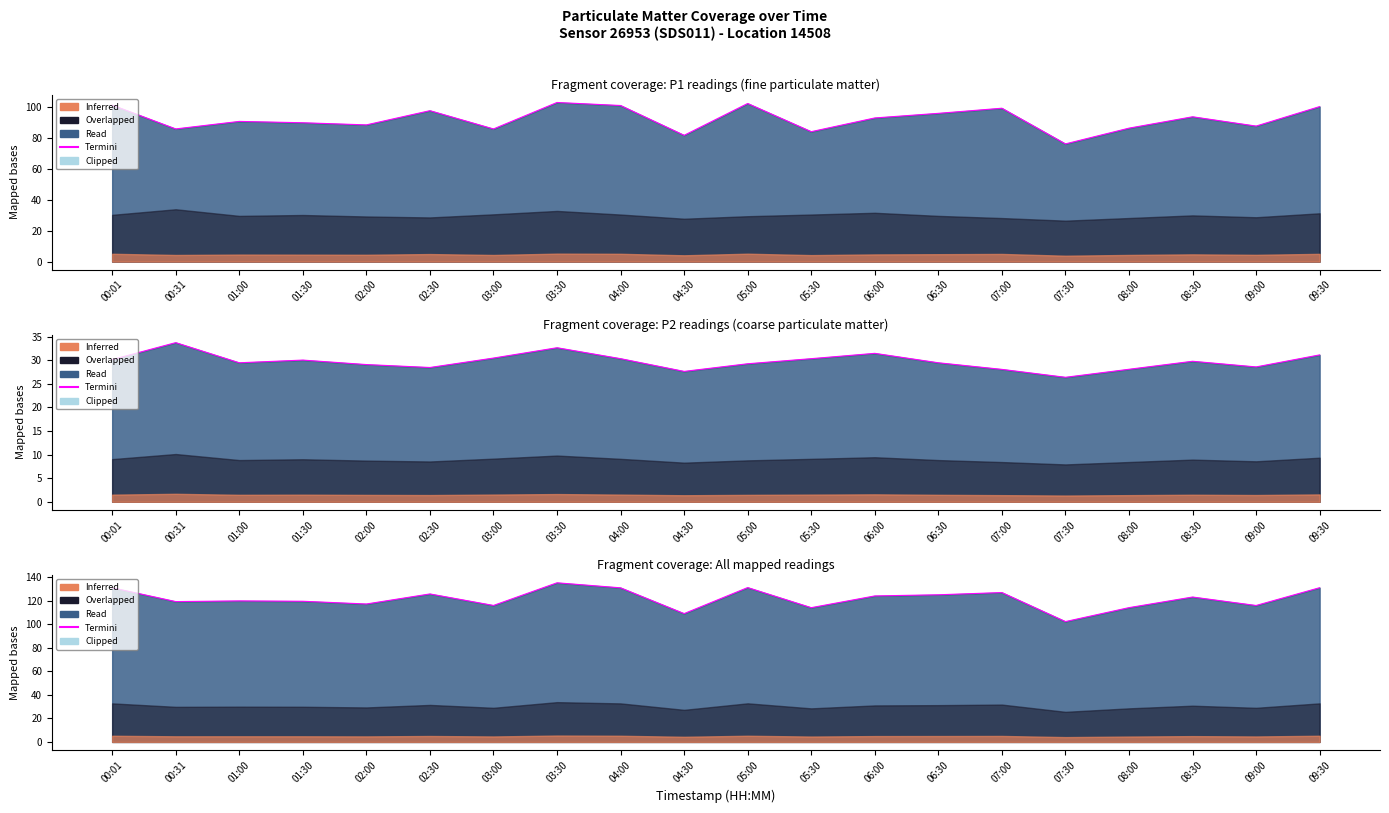

Reading left to right, list all the values displayed in this chart.

131.1	119.3	119.9	119.6	117.2	125.8	116.0	135.3	131.0	109.1	131.2	114.1	124.1	125.1	127.0	102.3	114.2	123.2	116.0	131.1